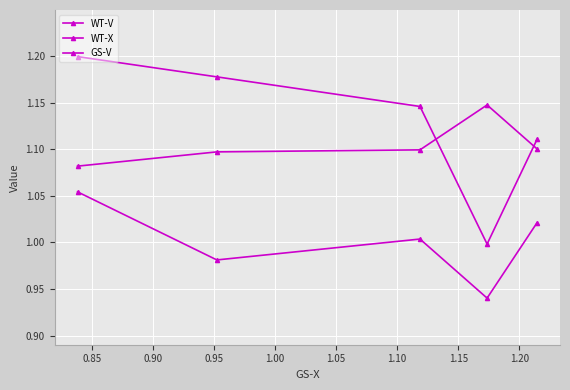

The WT-V series shows 1.1 at 1.00. True or false?

True